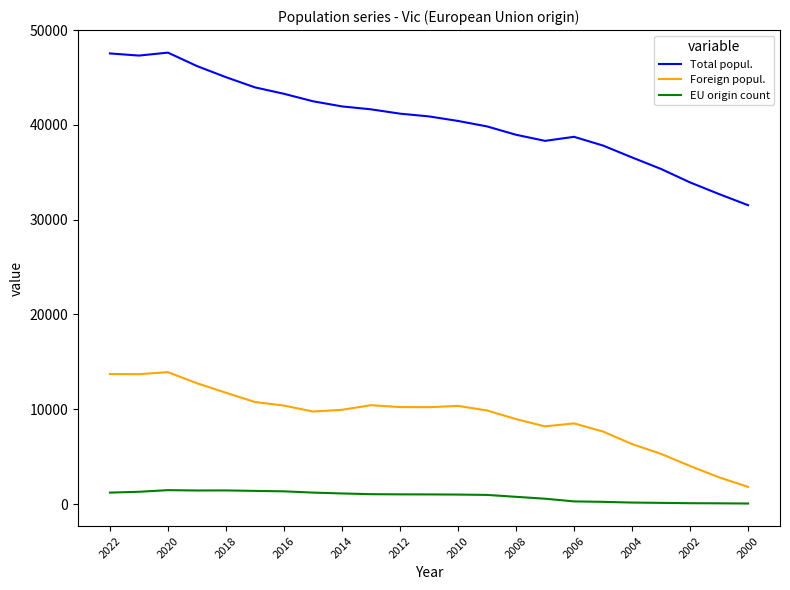

What is the greatest value displayed?

47630